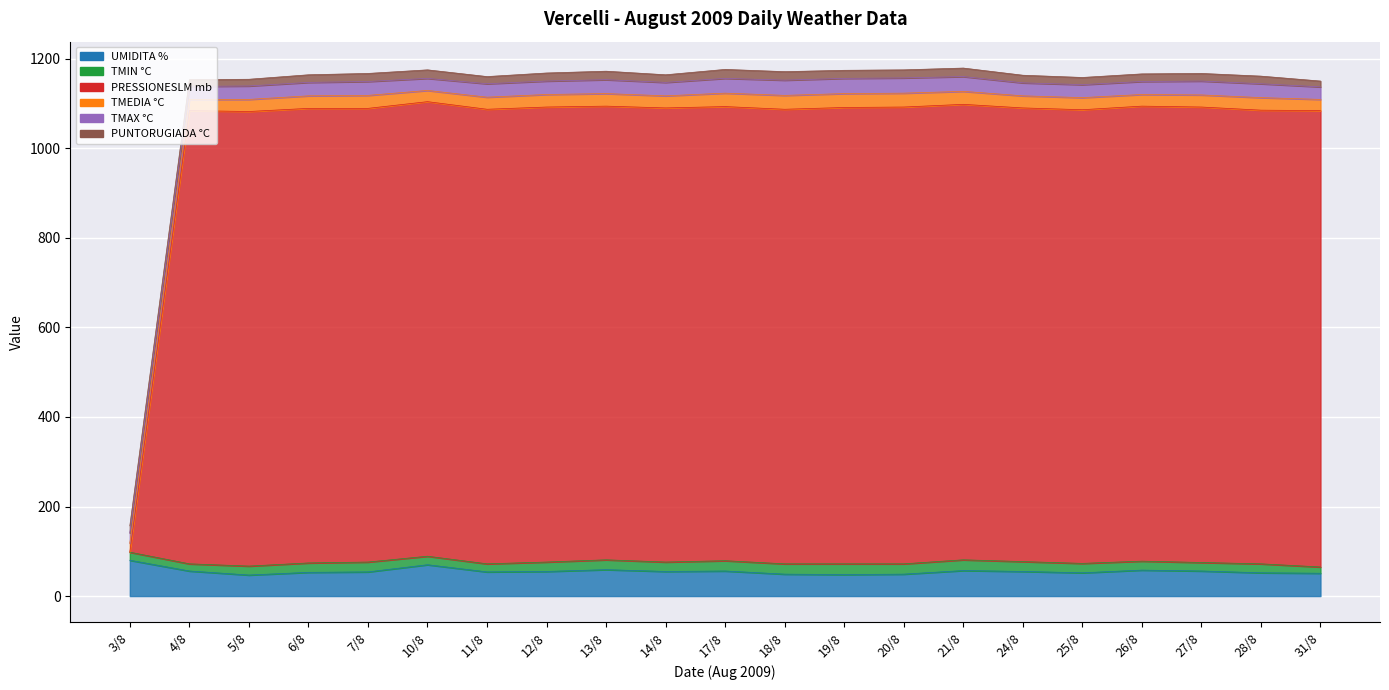

Where is the first local maximum for TMAX °C?

7/8